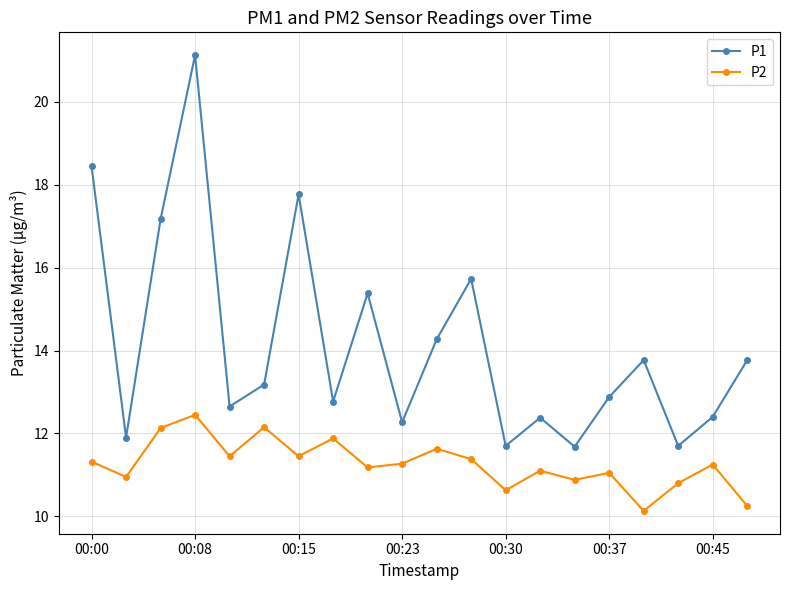

Rank the series by their maximum value, from lowest to highest.

P2, P1